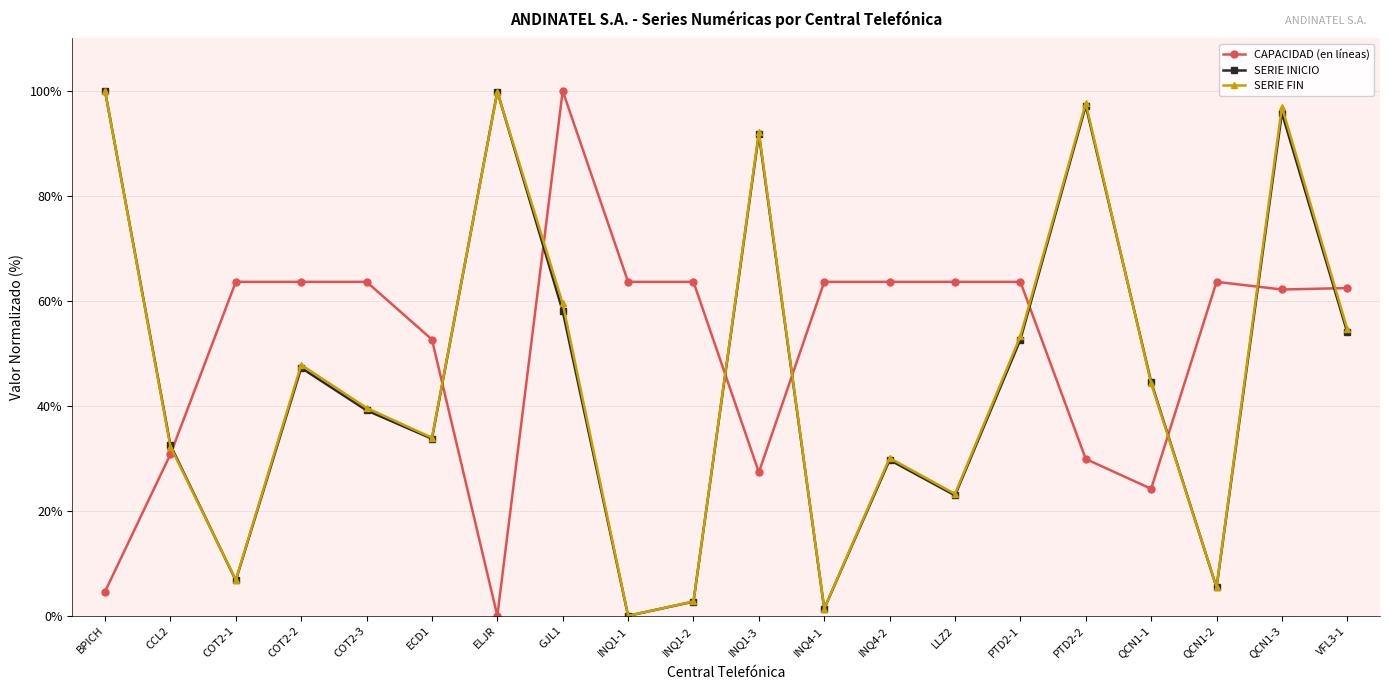

What is the difference between the highest and lowest values at QCN1-1?

20.3